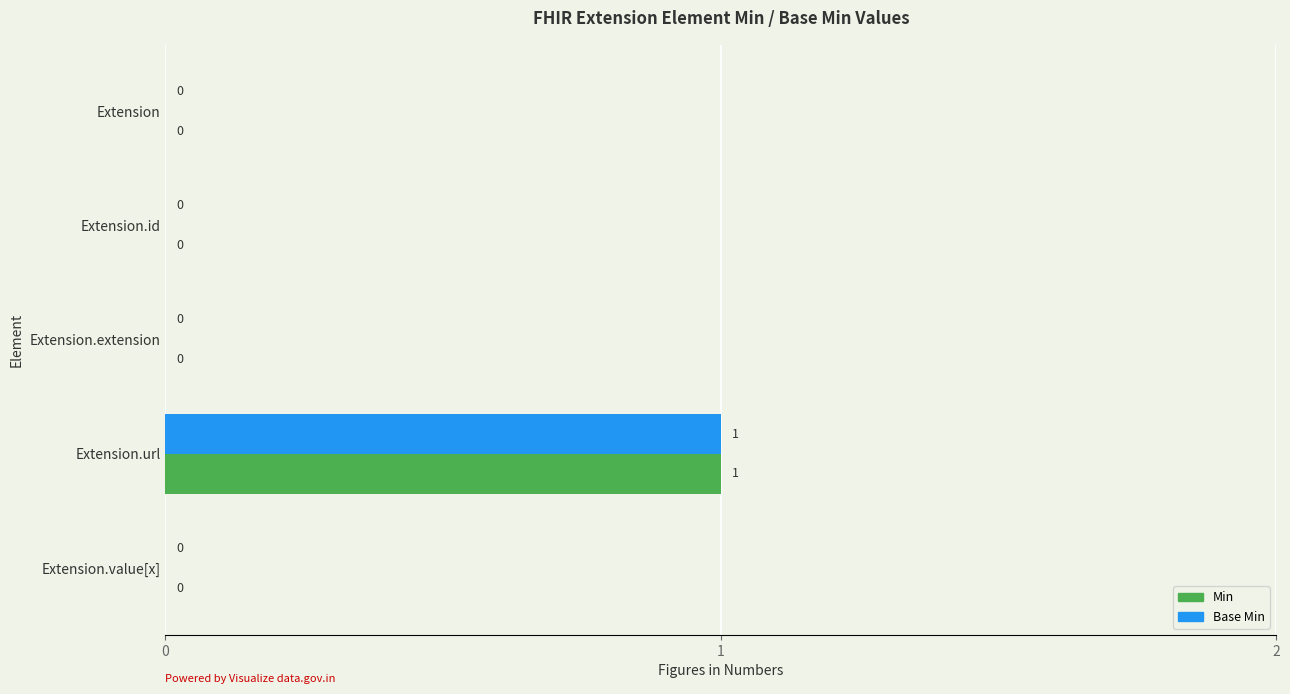

The Base Min series shows 0 at Extension.extension. True or false?

True